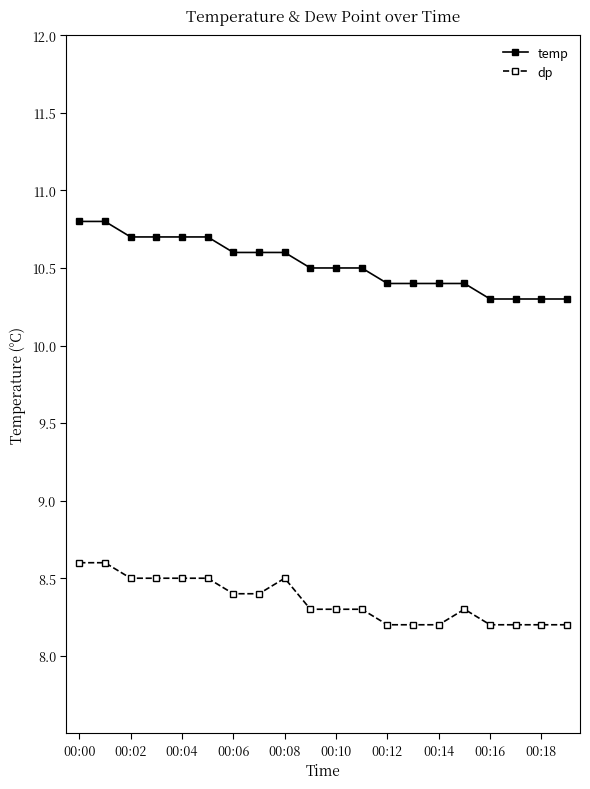

True or false: dp and temp intersect in this chart.

False